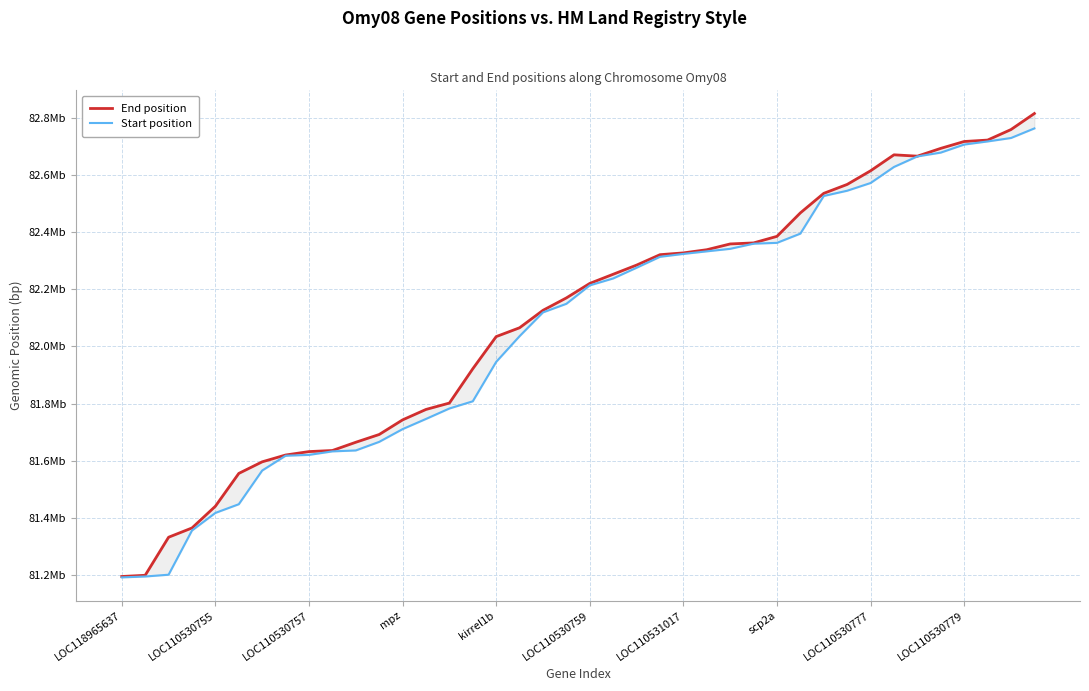

At LOC110530755, list the series in order from largest to smallest.

End position, Start position